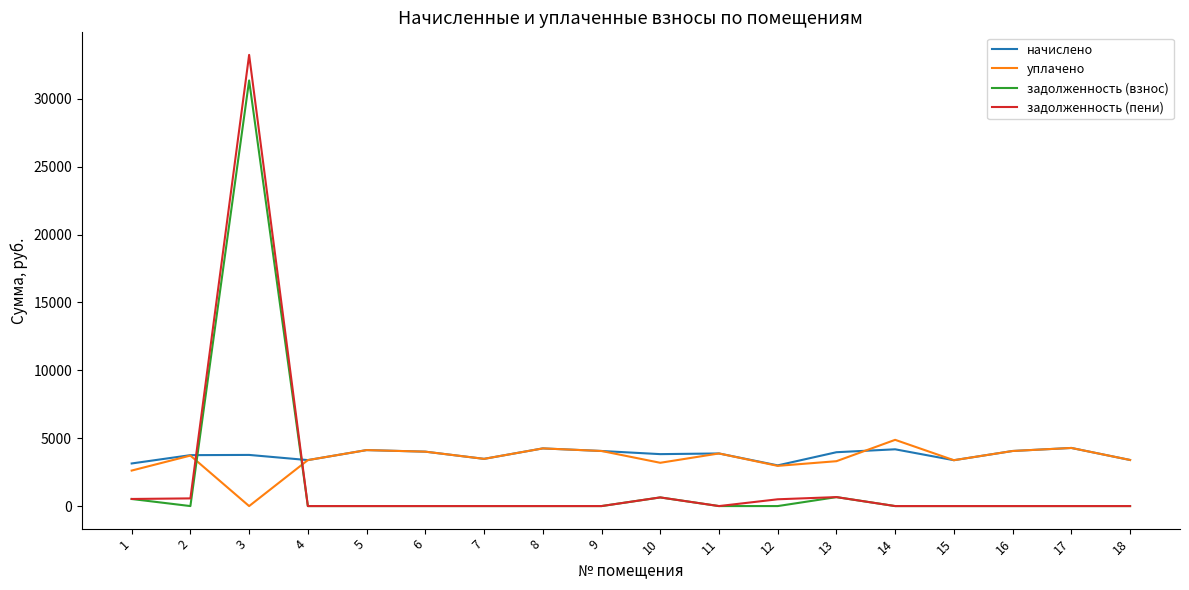

Which series has the widest spread of values?

задолженность (пени)